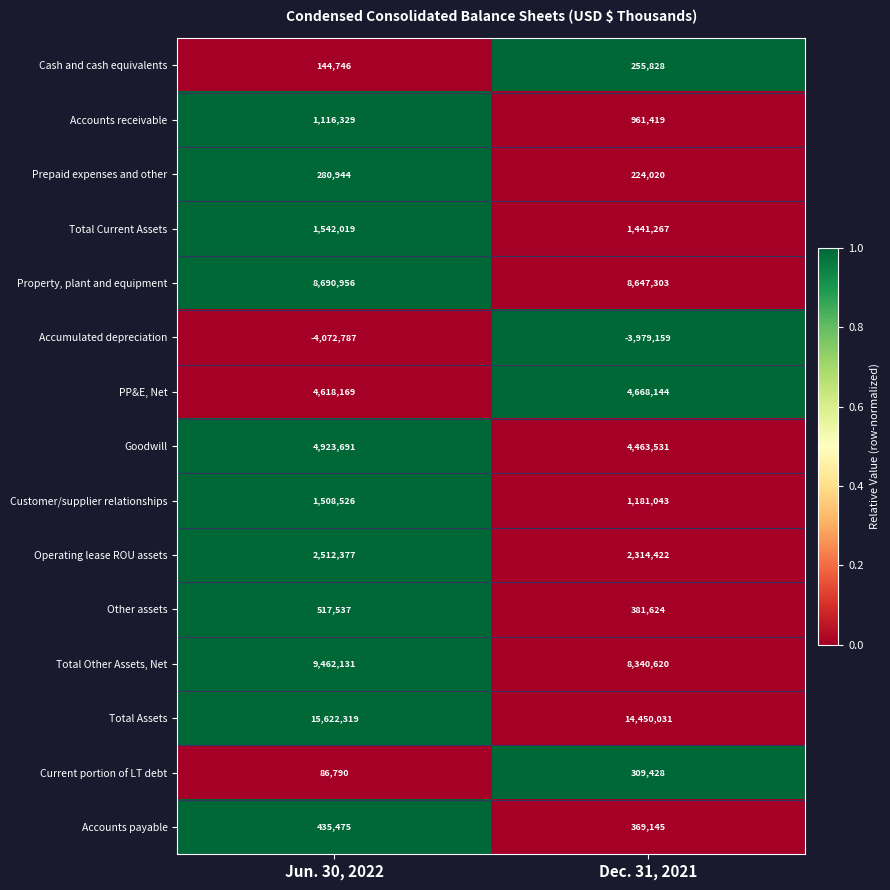

Read the Total Assets value at Jun. 30, 2022, to the nearest 10.

15622320